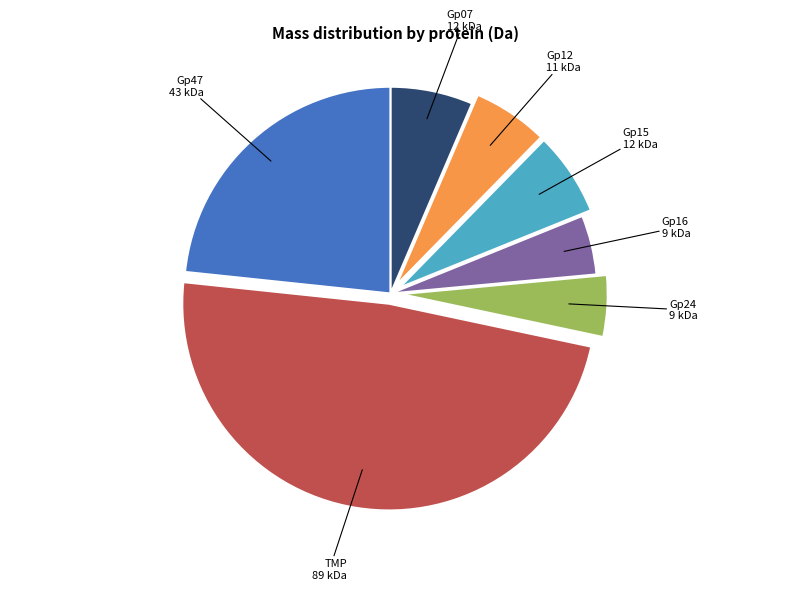

Does any single category account for the majority?

No